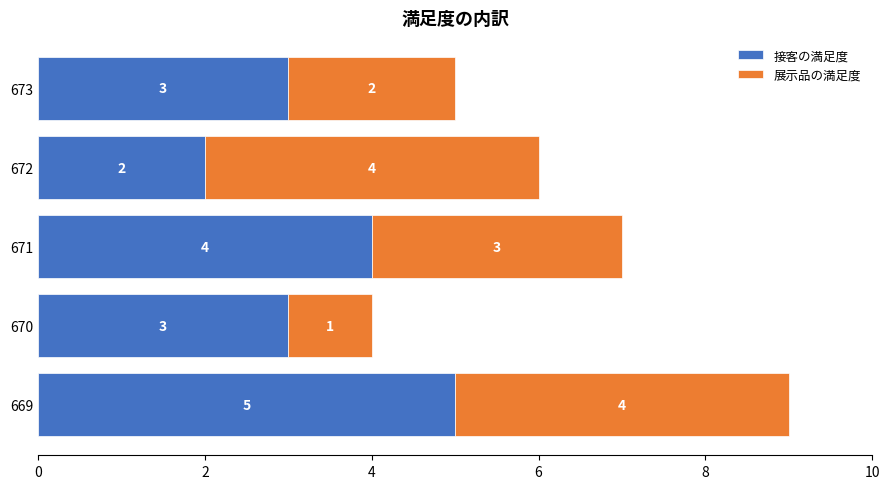

Count the 接客の満足度 values in the range 3 to 4.

3